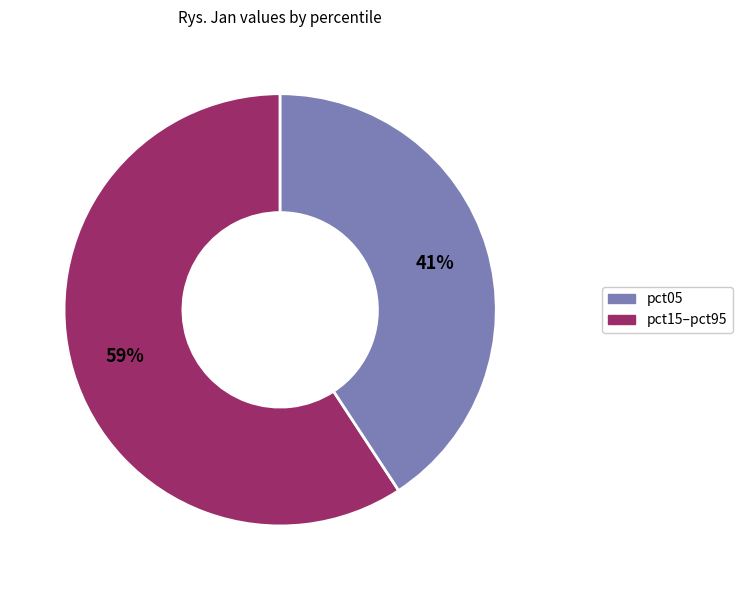

To the nearest percent, what is the average slice percentage?

50%